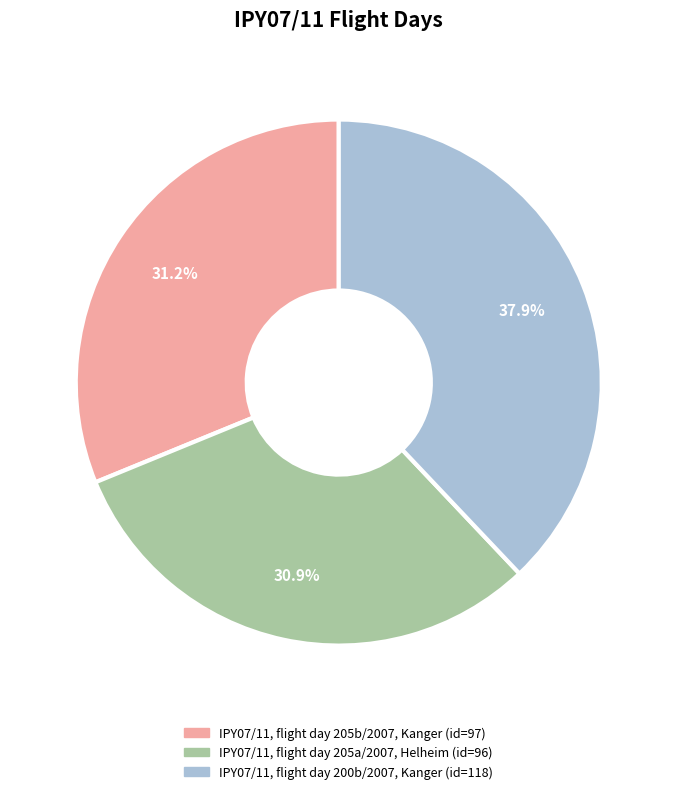

Rank the categories by value from lowest to highest.

IPY07/11, flight day 205a/2007, Helheim, IPY07/11, flight day 205b/2007, Kanger, IPY07/11, flight day 200b/2007, Kanger